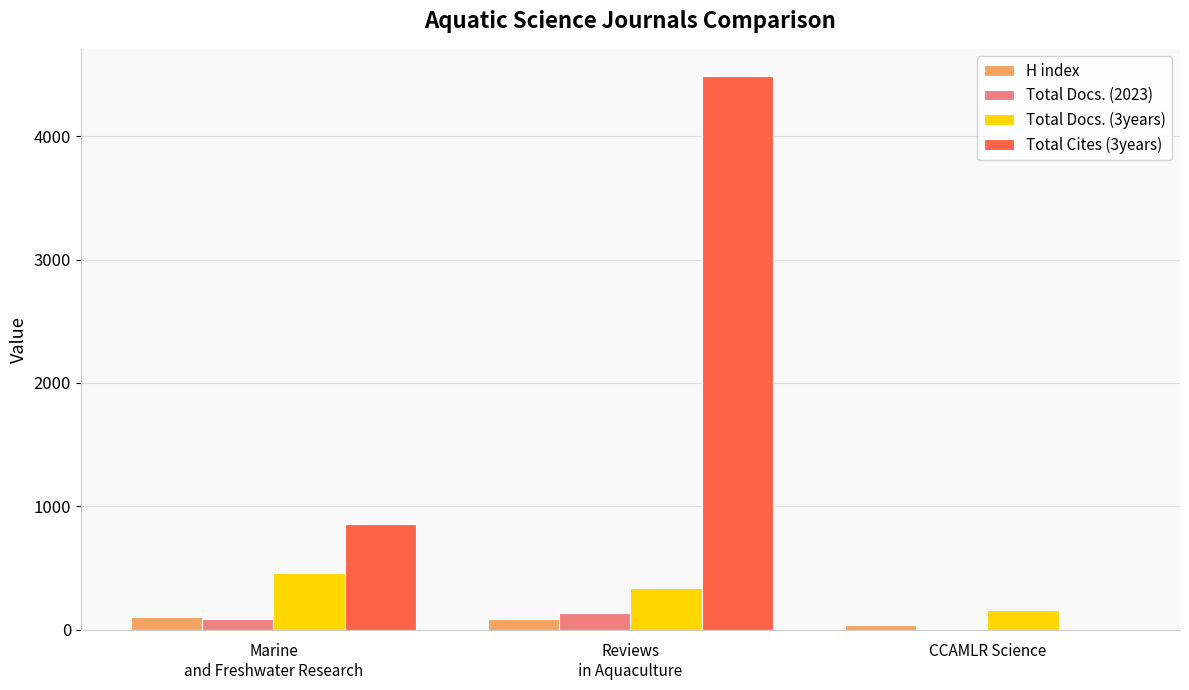

How many categories are shown in the chart?

3